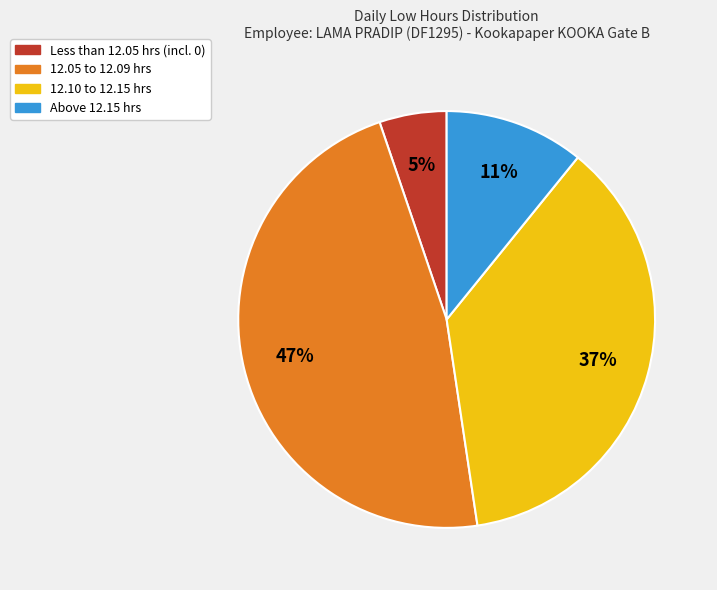

To the nearest percent, what is the average slice percentage?

25%